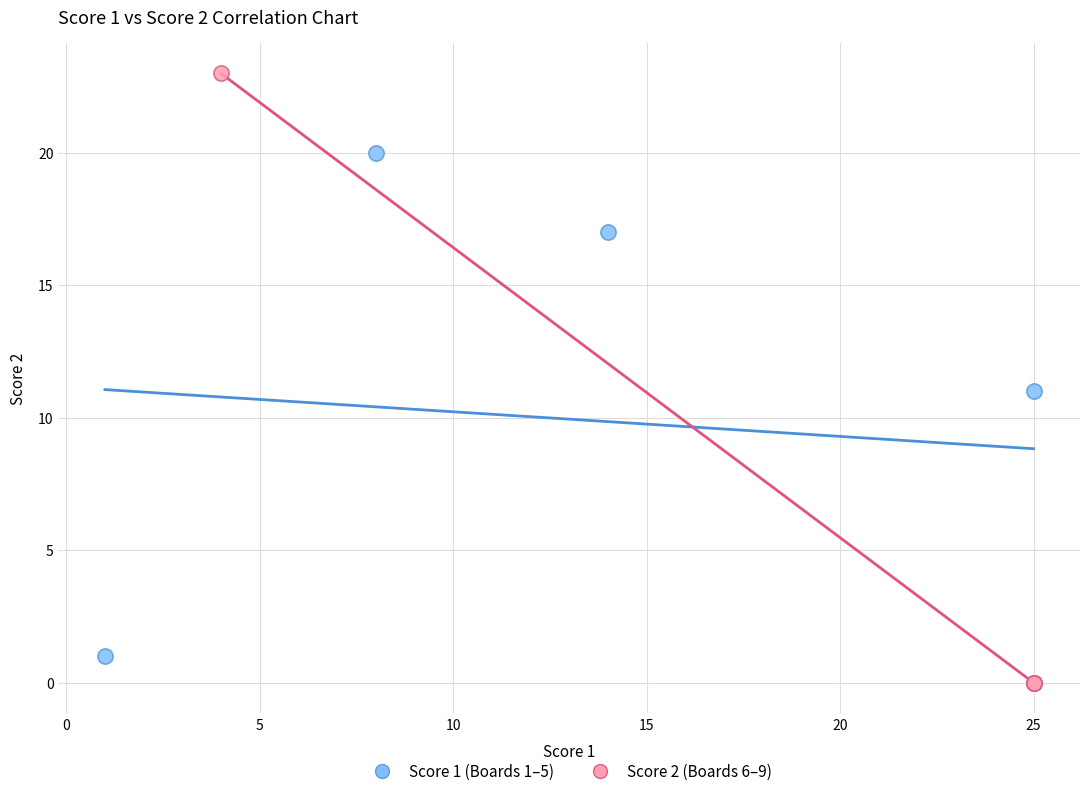

What are all the series names shown in the legend?

Score 1 (Boards 1–5), Score 2 (Boards 6–9)